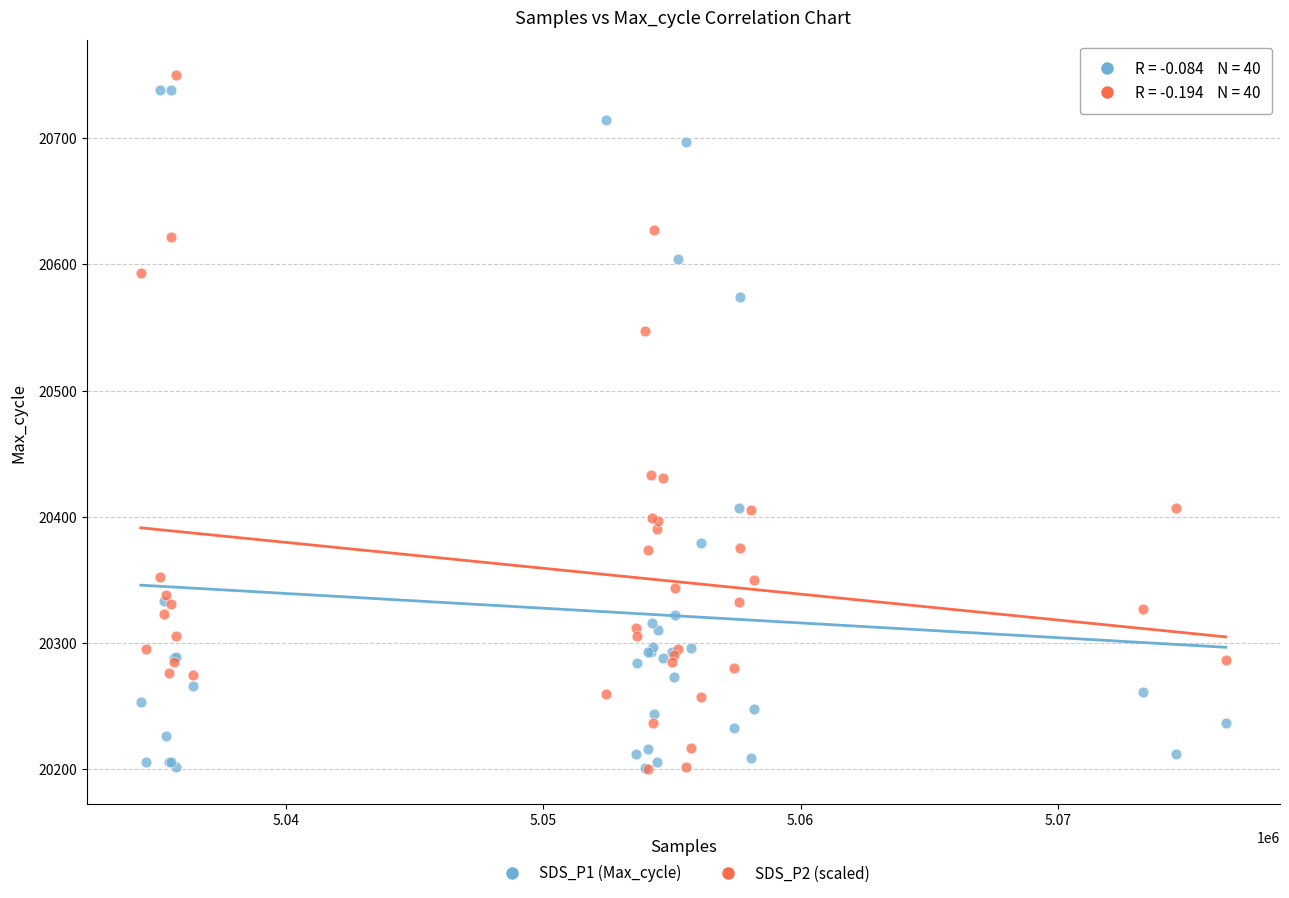

Which series has the widest spread of Y values?

SDS_P2 (scaled)